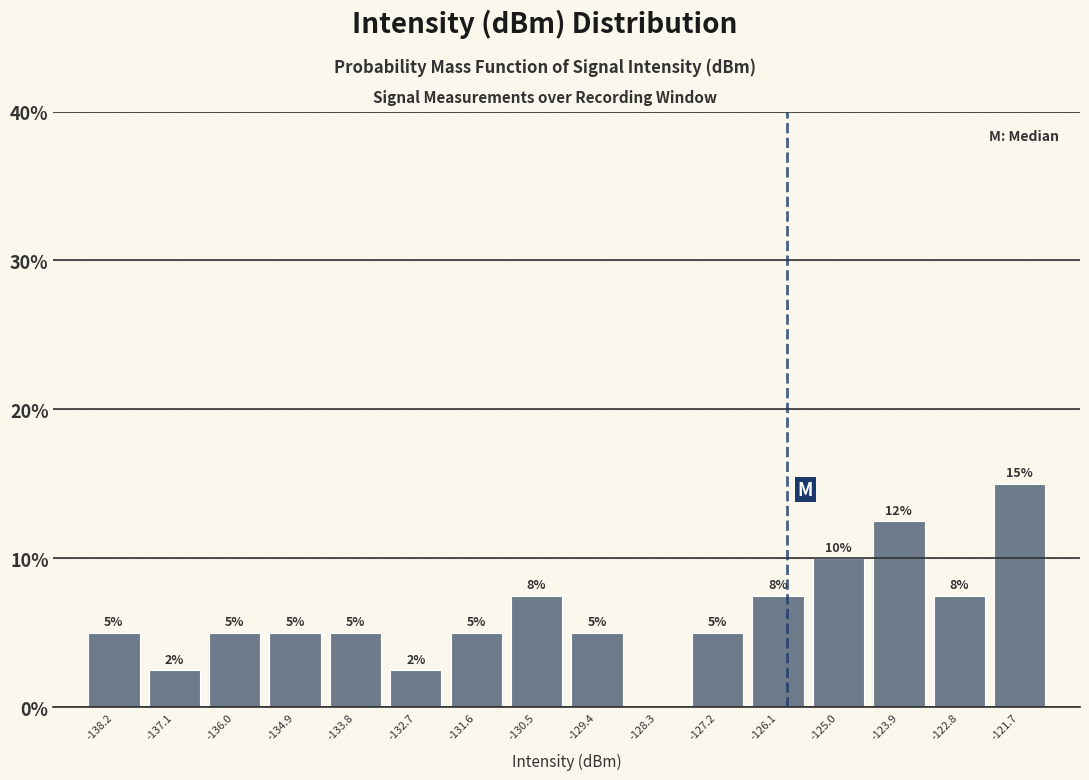

Over which range of the x-axis is the bar tallest?

-122.2 to -121.2